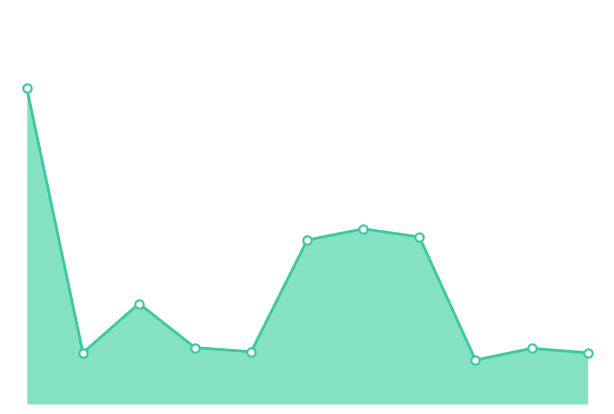

What is the sum of all values?

1203.2